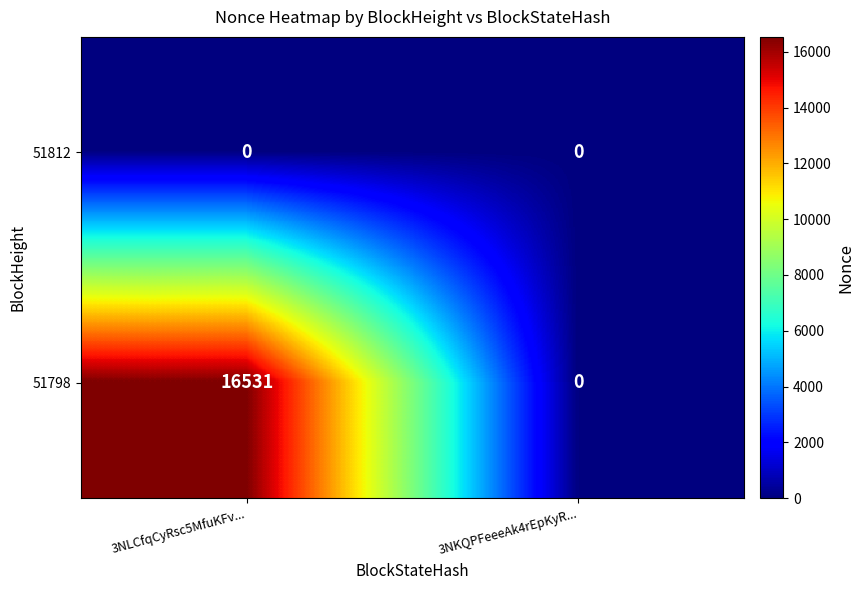

Which category has the lowest value in the 51798 series?

3NKQPFeeeAk4rEpKyR...